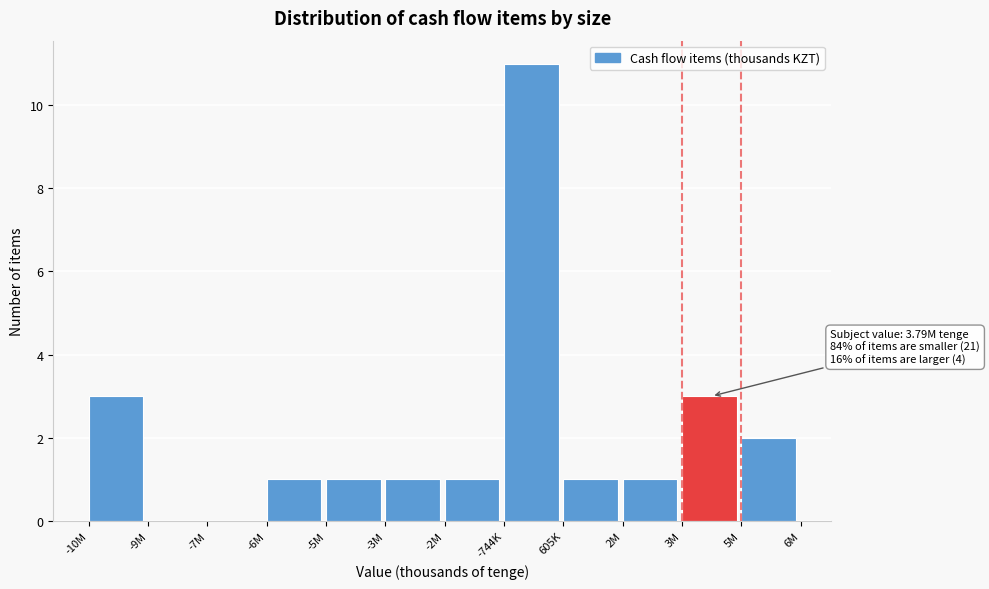

Reading left to right, what are all the values shown in this chart?

-10M=3	-9M=0	-7M=0	-6M=1	-5M=1	-3M=1	-2M=1	-744K=11	605K=1	2M=1	3M=3	5M=2